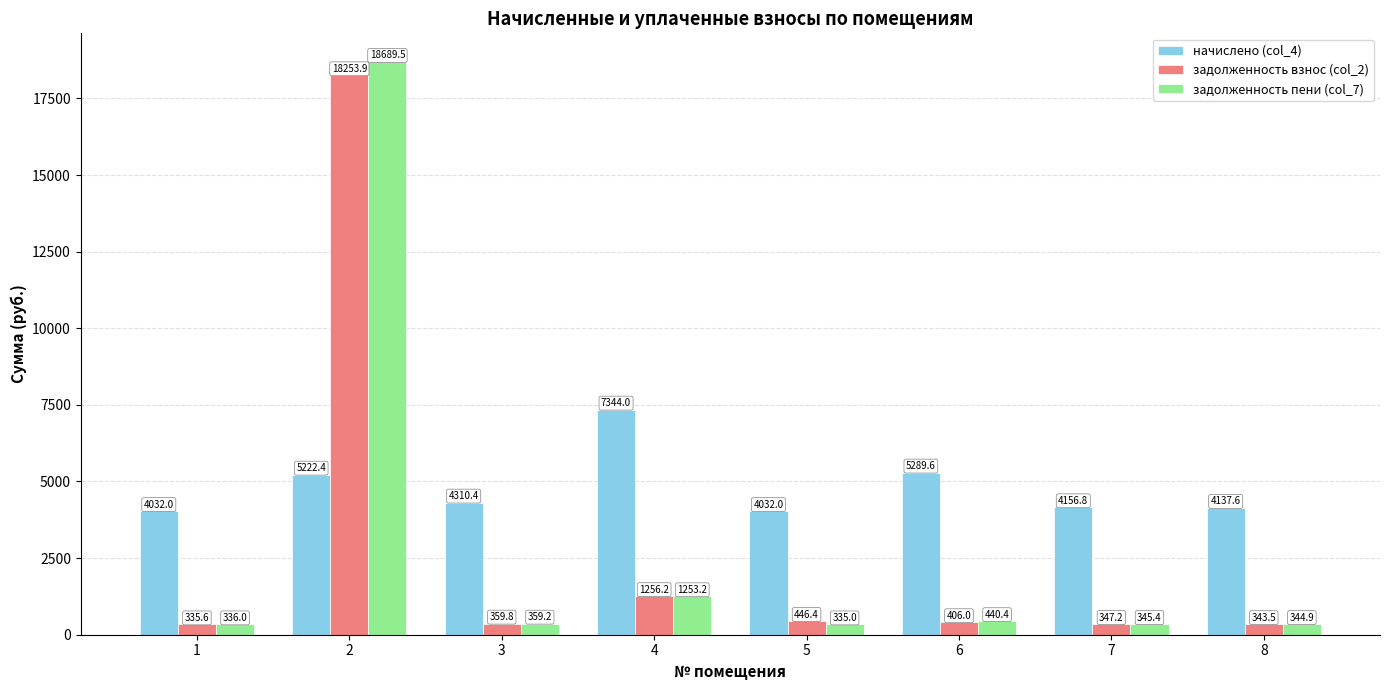

List the series in order of their peak value, lowest first.

начислено (col_4), задолженность взнос (col_2), задолженность пени (col_7)